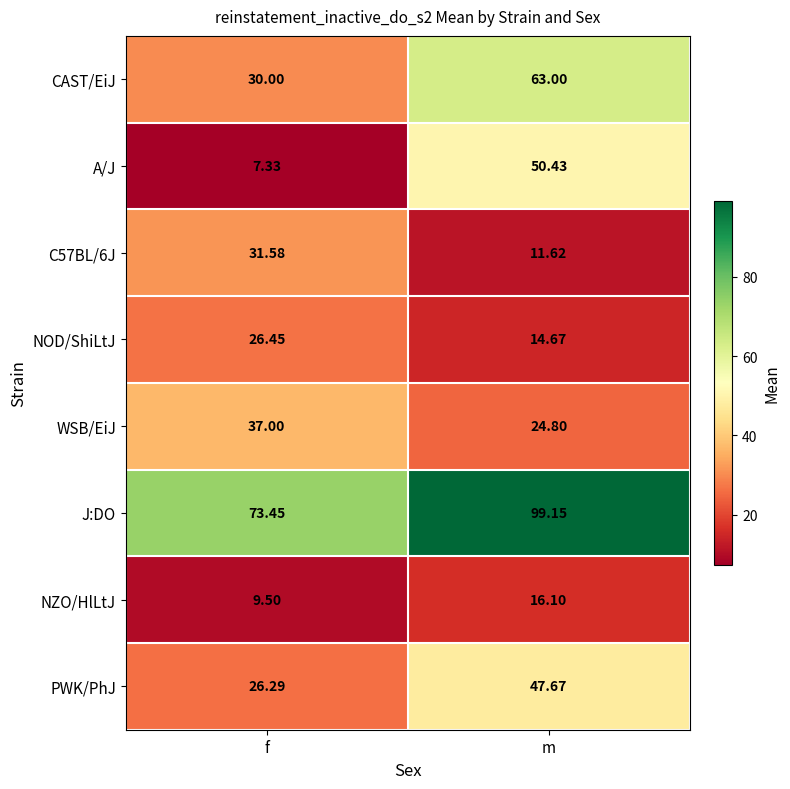

List the labels in order of WSB/EiJ value, largest first.

f, m